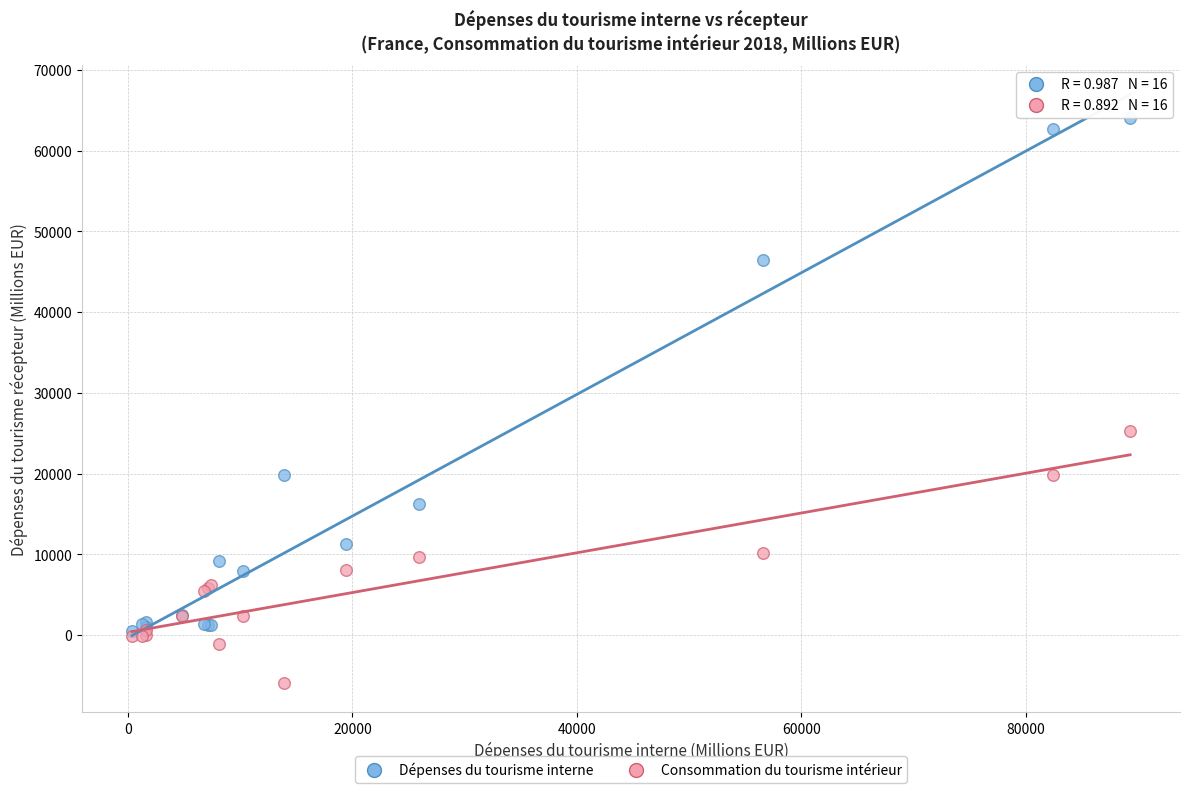

Which series reaches the maximum Y coordinate?

Dépenses du tourisme interne